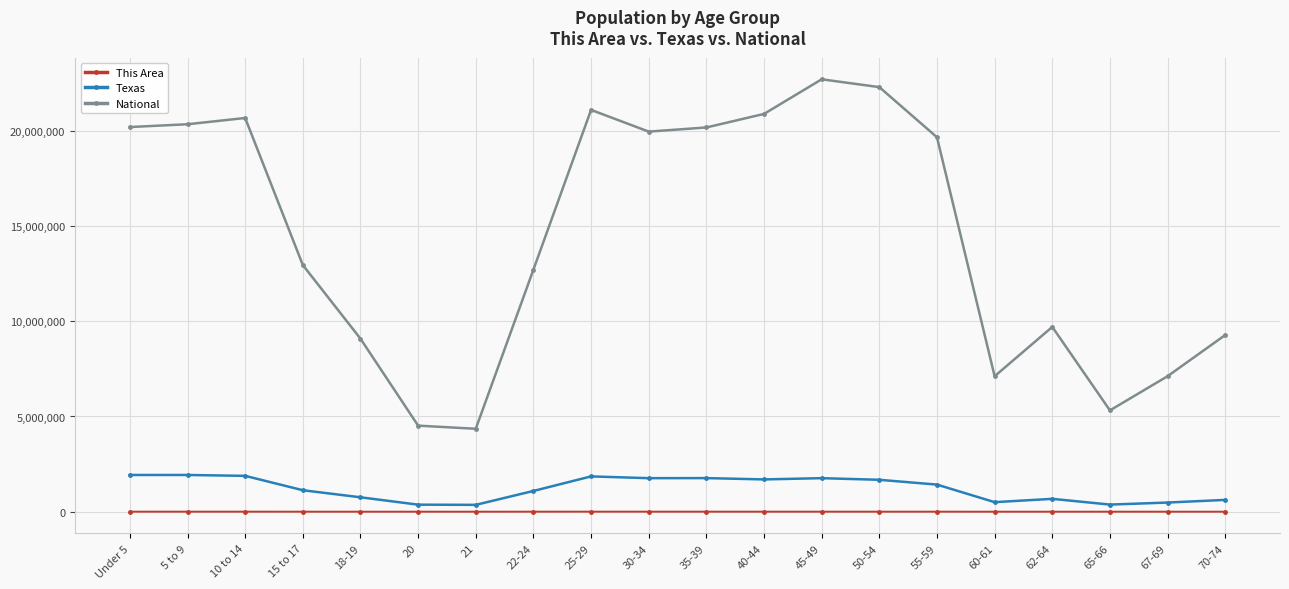

In This Area, how many points are higher than both neighbors (excluding endpoints)?

3